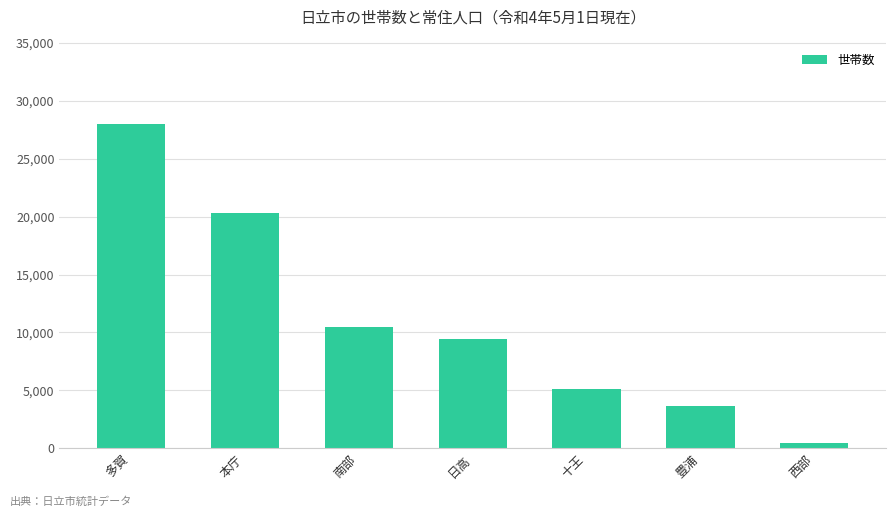

What is the label of the 3rd bar from the right?

十王